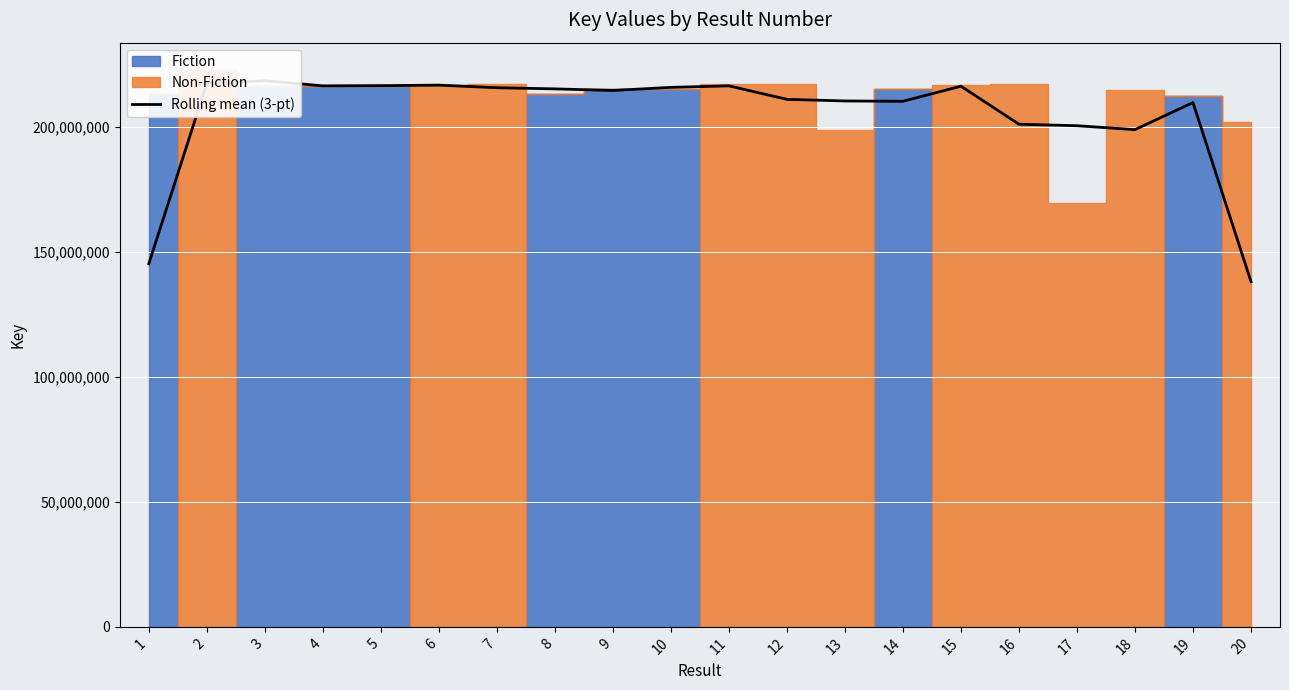

Where is the data nearest to the value 178355804?

18